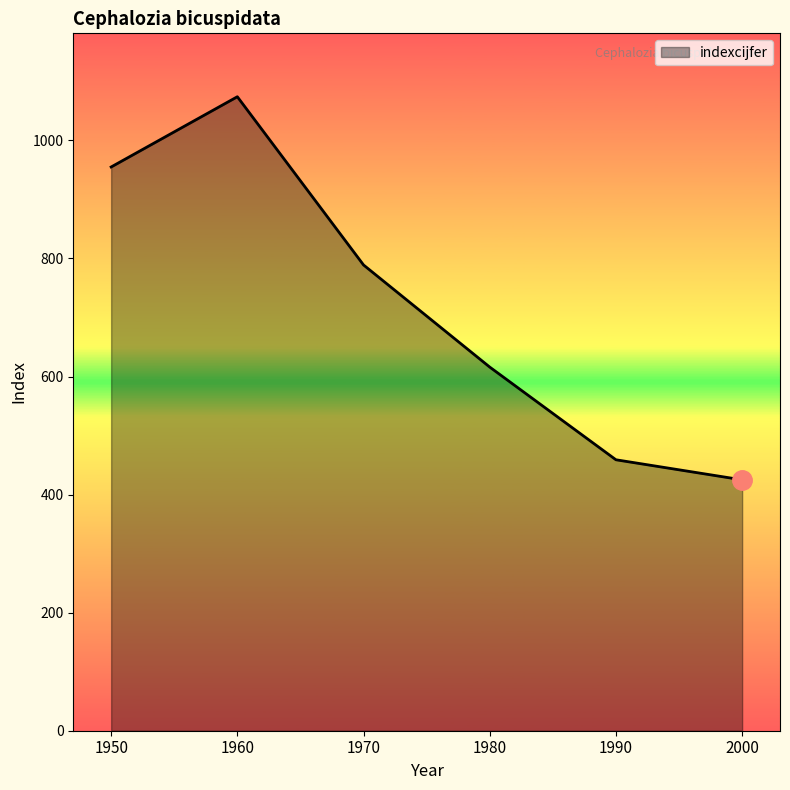

At which category does the chart reach its minimum across all series?

2000